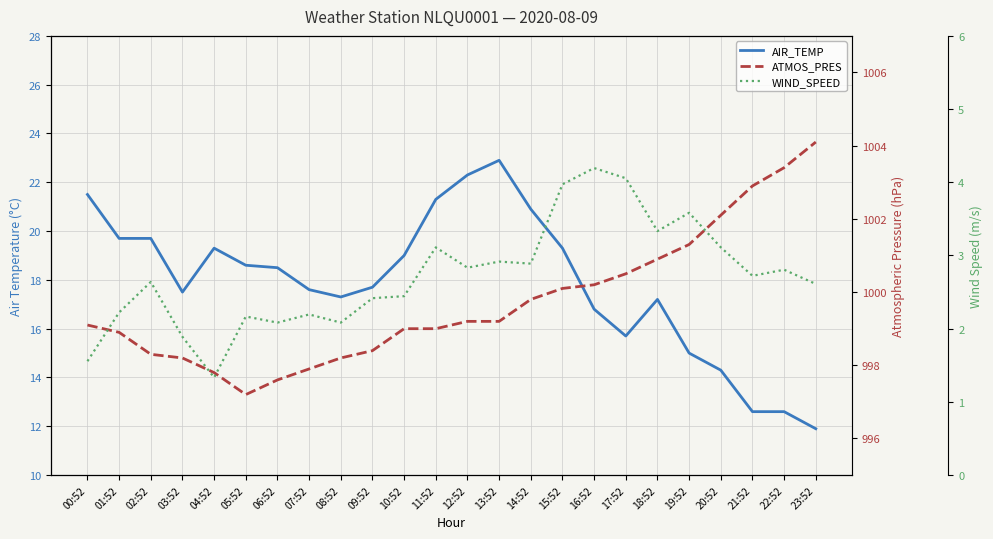

Reading right to left, list all the values displayed in this chart.

AIR_TEMP: 11.9	12.6	12.6	14.3	15.0	17.2	15.7	16.8	19.3	20.9	22.9	22.3	21.3	19.0	17.7	17.3	17.6	18.5	18.6	19.3	17.5	19.7	19.7	21.5
ATMOS_PRES: 1004.1	1003.4	1002.9	1002.1	1001.3	1000.9	1000.5	1000.2	1000.1	999.8	999.2	999.2	999.0	999.0	998.4	998.2	997.9	997.6	997.2	997.8	998.2	998.3	998.9	999.1
WIND_SPEED: 2.6	2.8	2.7	3.1	3.6	3.3	4.1	4.2	4.0	2.9	2.9	2.8	3.1	2.4	2.4	2.1	2.2	2.1	2.2	1.3	1.9	2.6	2.2	1.6